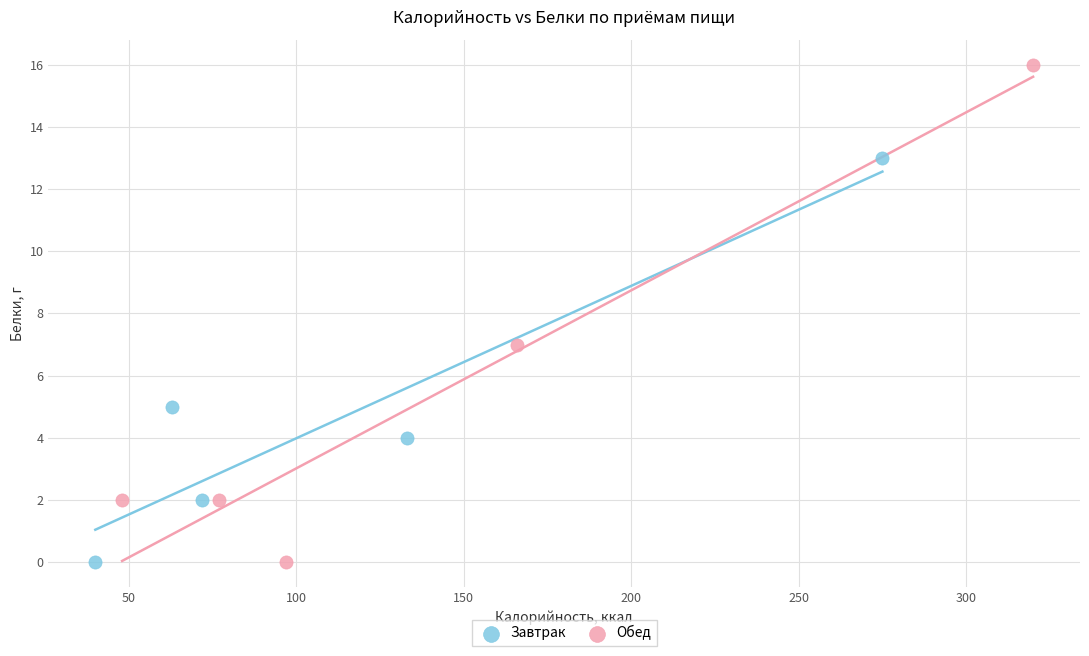

What are all the series names shown in the legend?

Завтрак, Обед